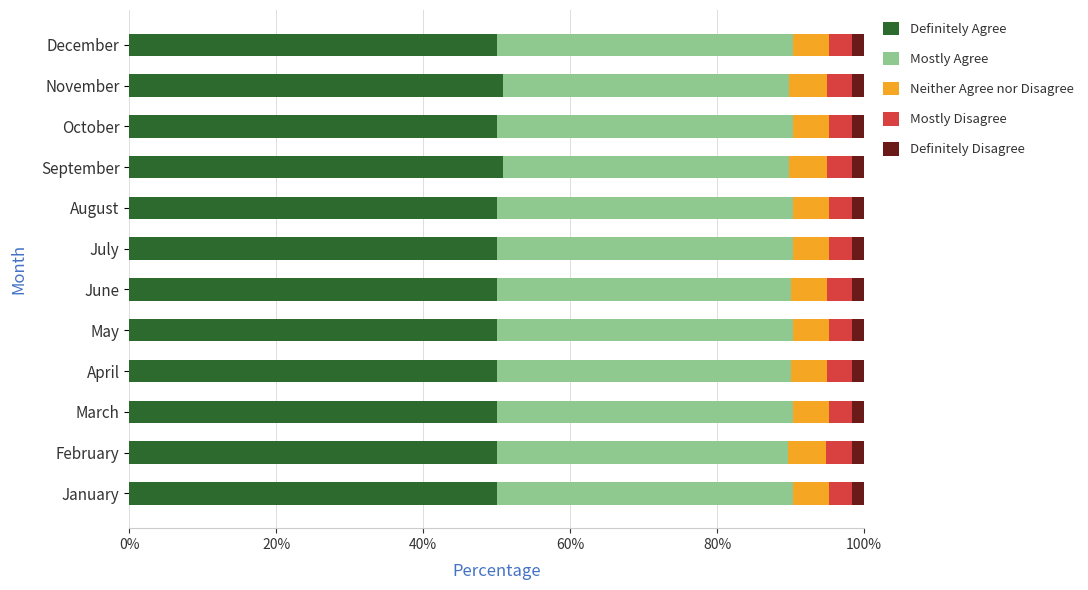

Is it true that Definitely Agree equals 84.3 at June?

False